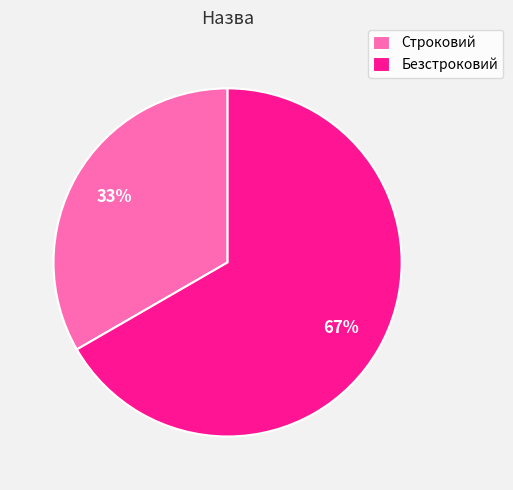

Is there any slice that represents more than half of the pie?

Yes